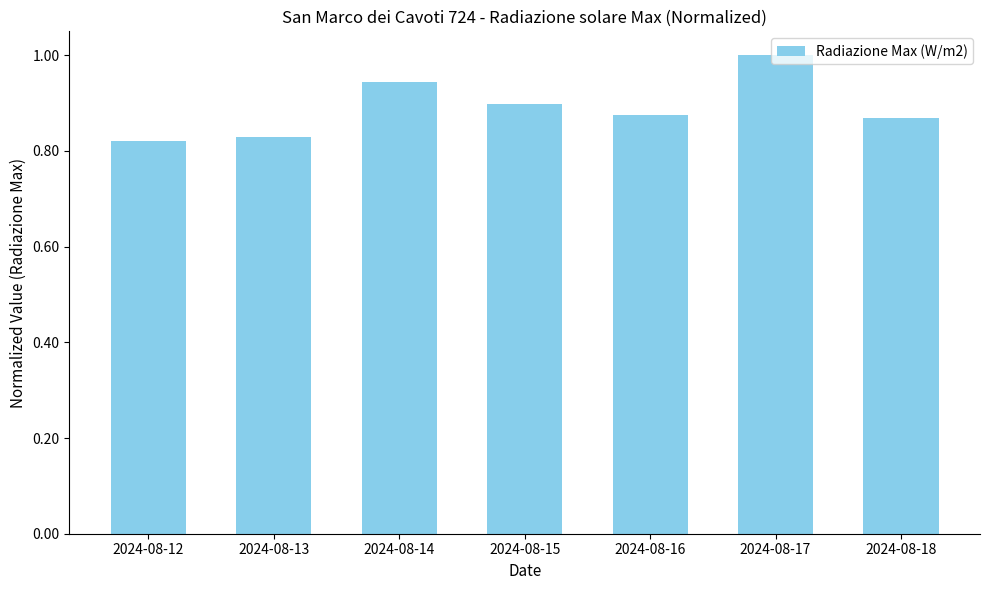

True or false: the data shows 1.0 at 2024-08-17.

True